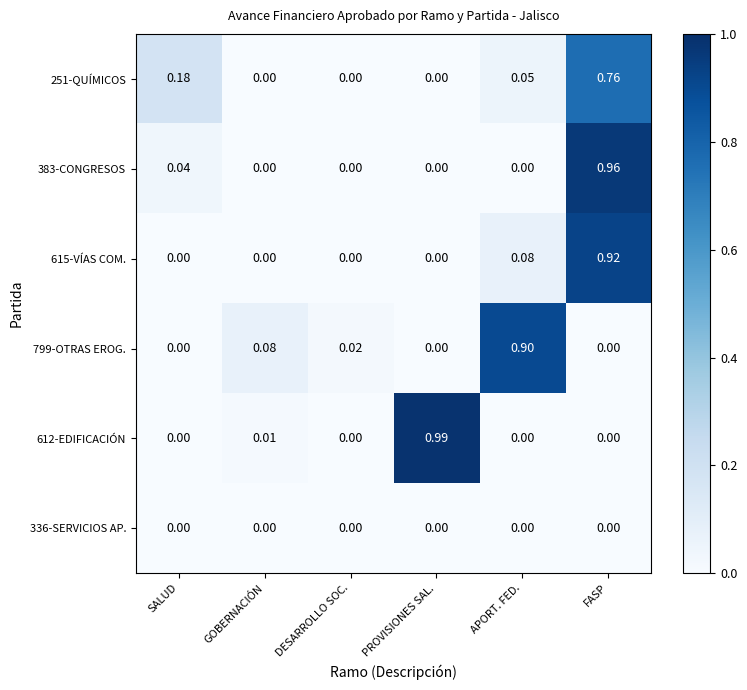

At which category is the sum across all series the highest?

FASP